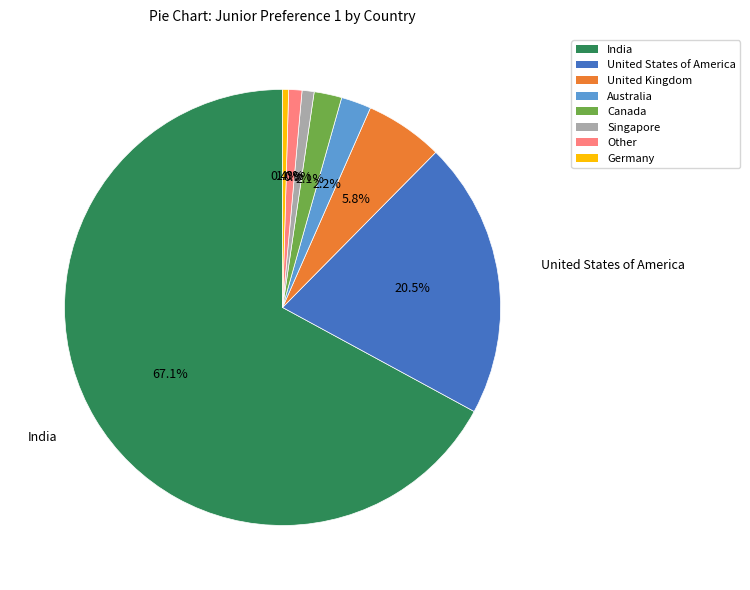

To the nearest percent, what is the difference between the largest and smallest slice percentages?

67%